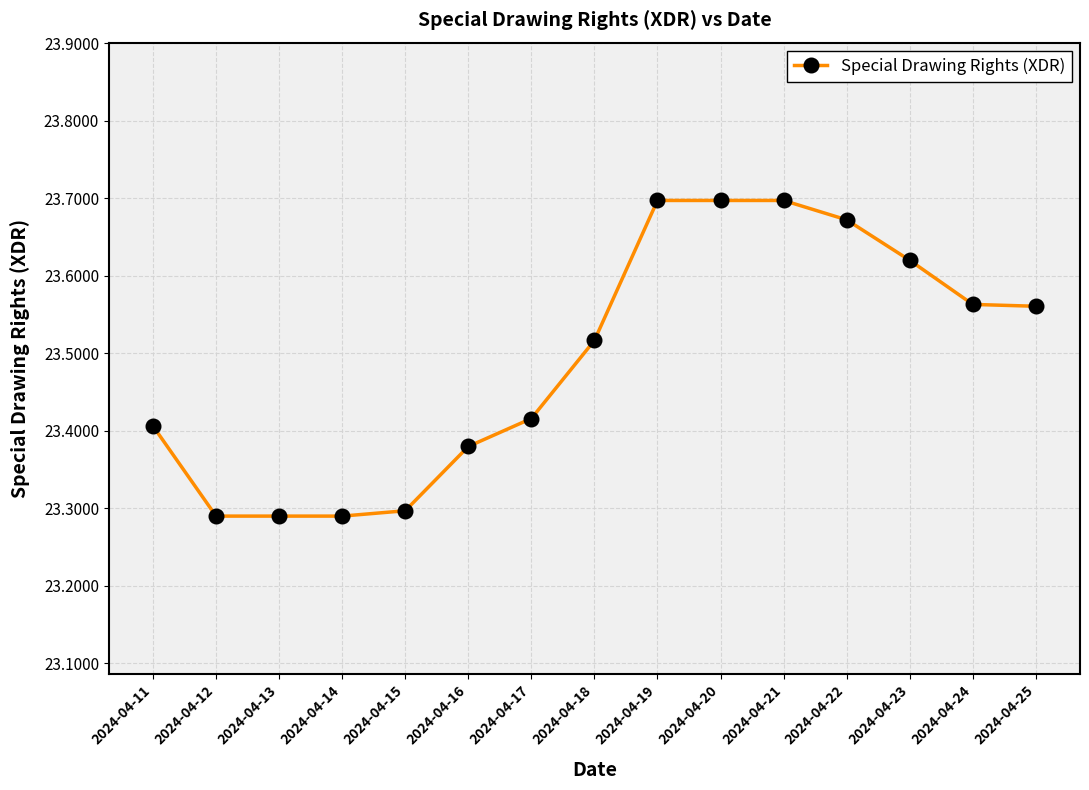

Is it true that the value at 2024-04-17 is 31.8?

False